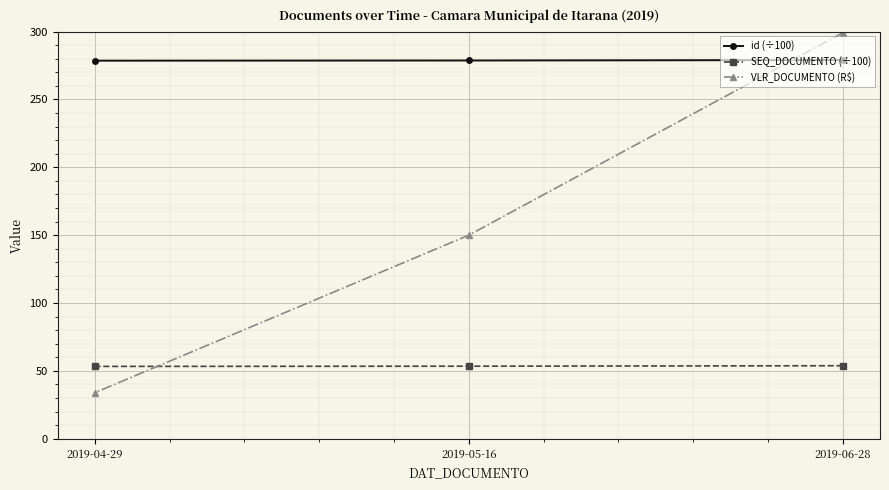

The VLR_DOCUMENTO (R$) series shows 22.2 at 2019-04-29. True or false?

False